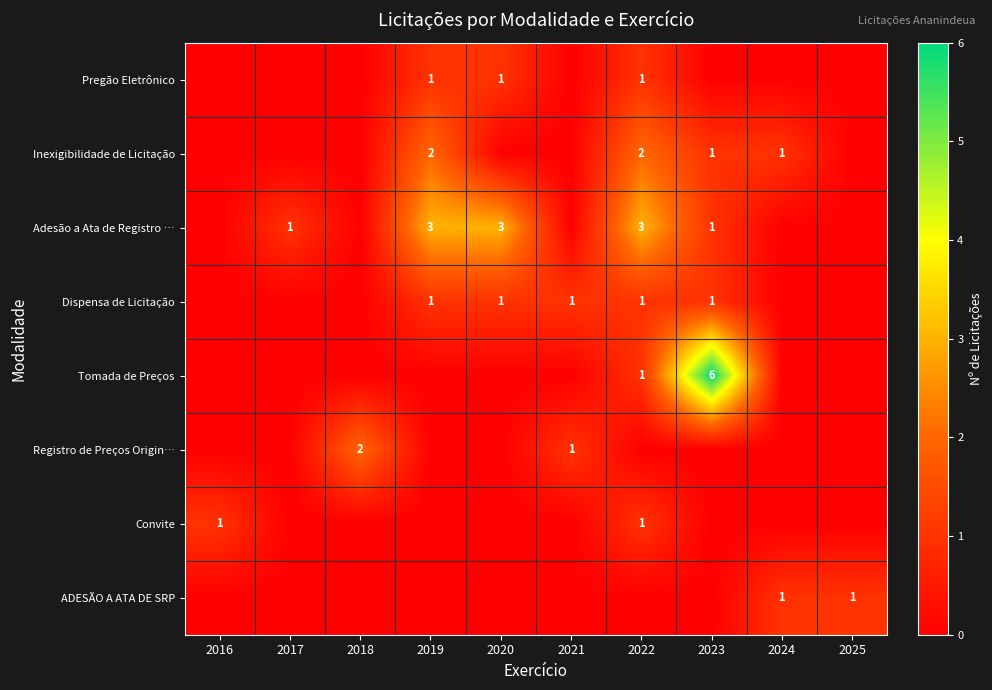

The value of Adesão a Ata de Registro … at 2017 is 1. True or false?

True